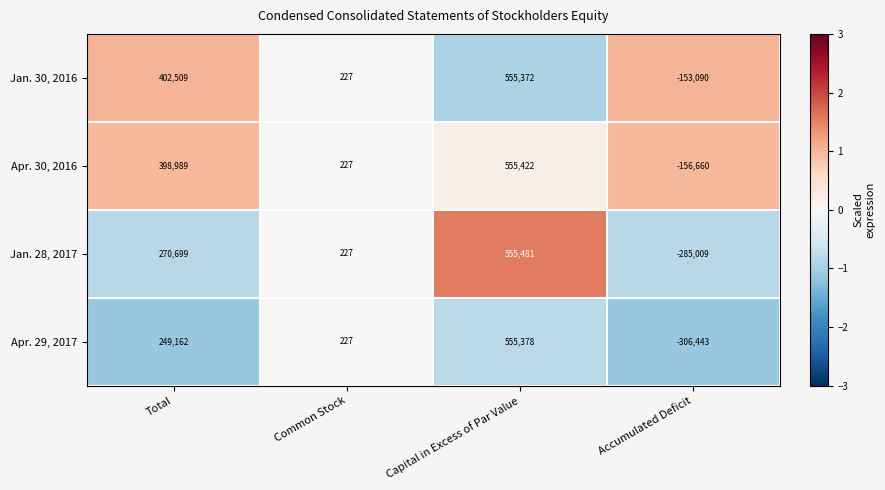

What is the difference between the Jan. 30, 2016 values at Common Stock and Accumulated Deficit?

153317